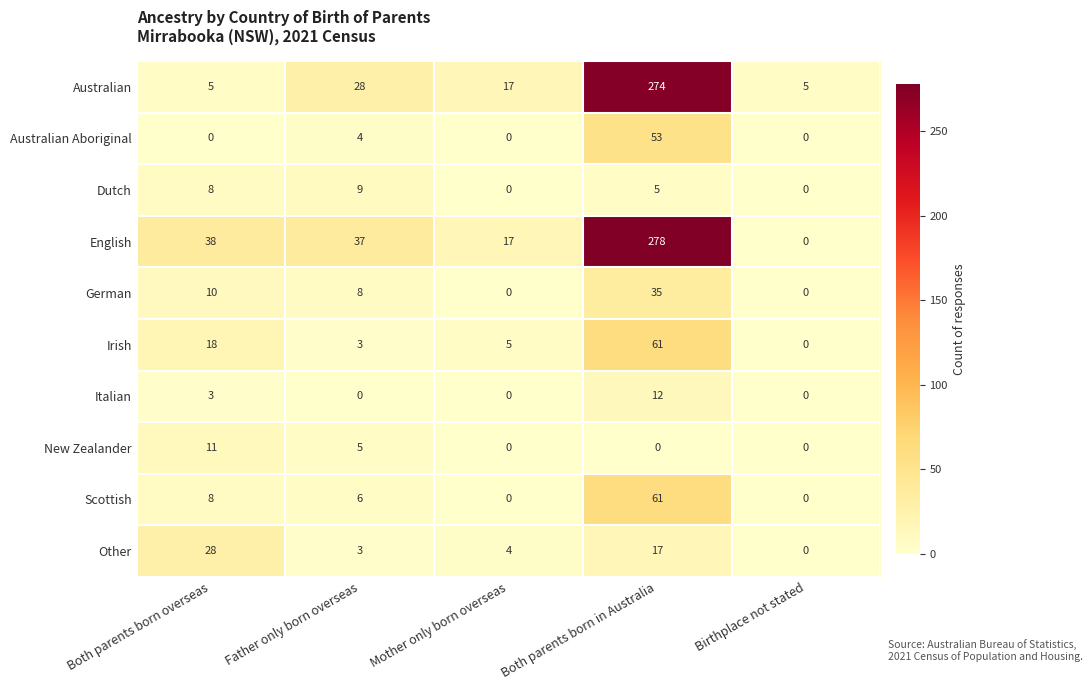

True or false: Italian has a value of 0 at Mother only born overseas.

True